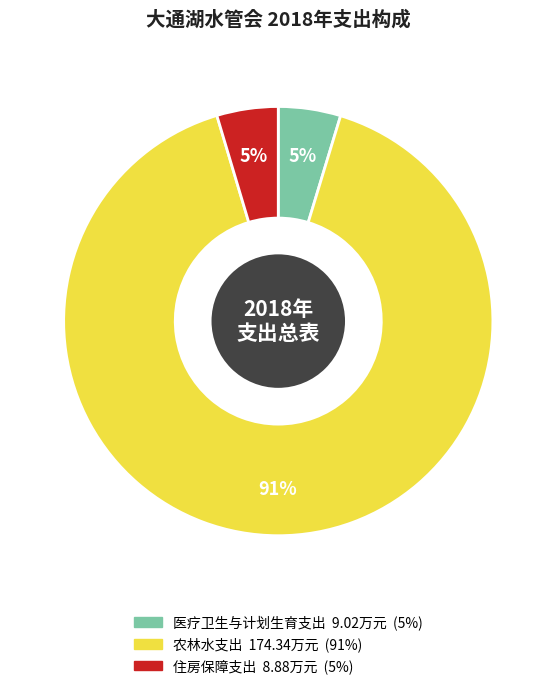

Is 住房保障支出 the majority of the pie?

No